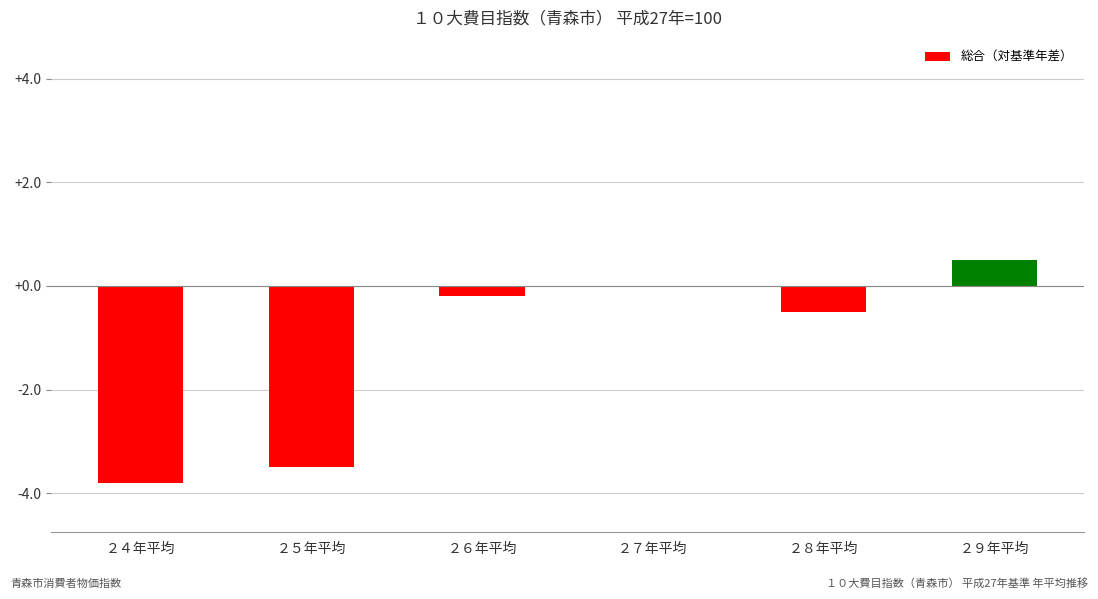

True or false: the data shows -2.1 at ２５年平均.

False